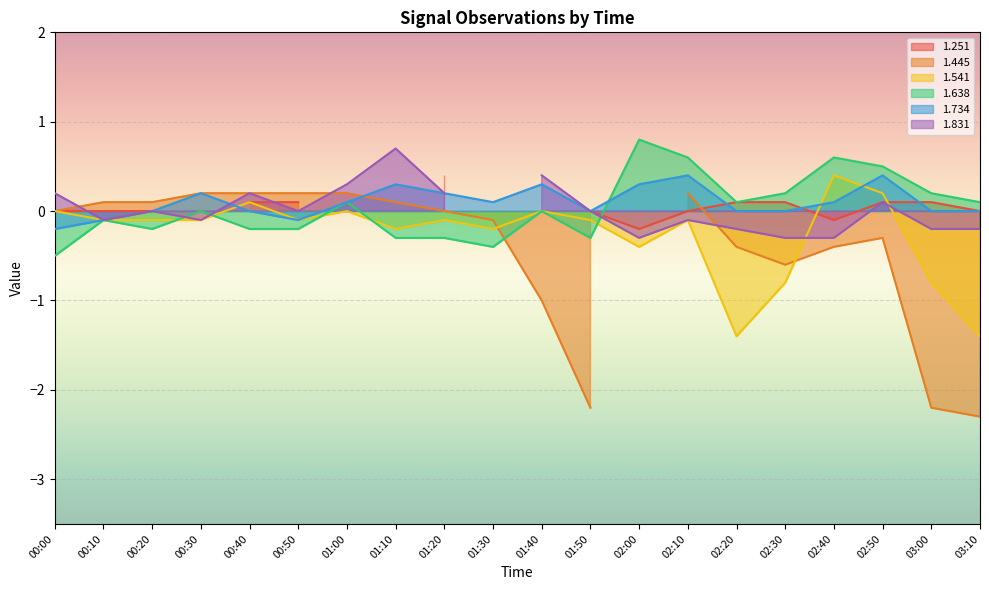

At which category is the sum across all series the highest?

02:40